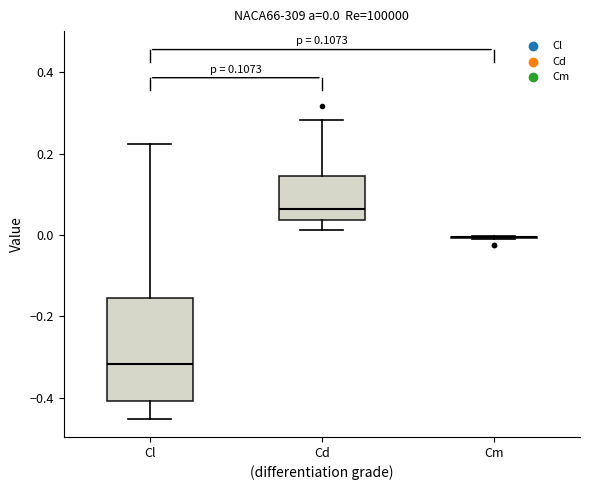

Which box is the tallest, from its lower edge to its upper edge?

Cl